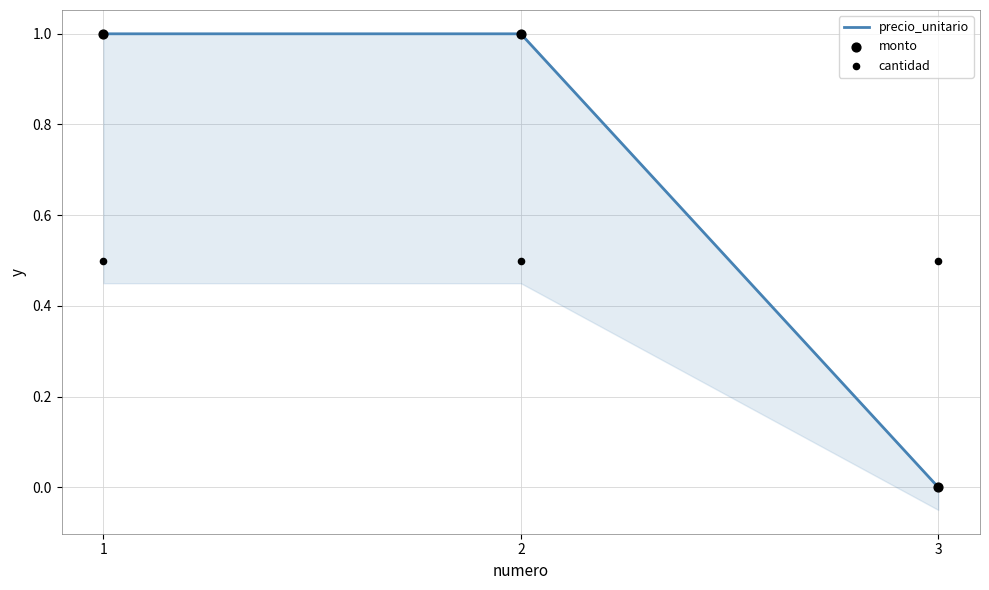

Which series has the largest total across all categories?

precio_unitario